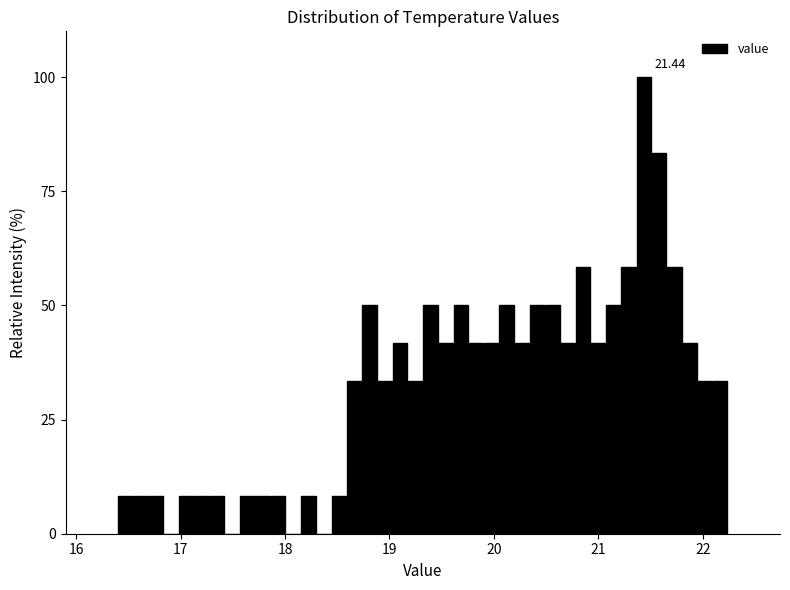

Read against the x-axis, roughly where is the centre of the tallest bar?

21.4